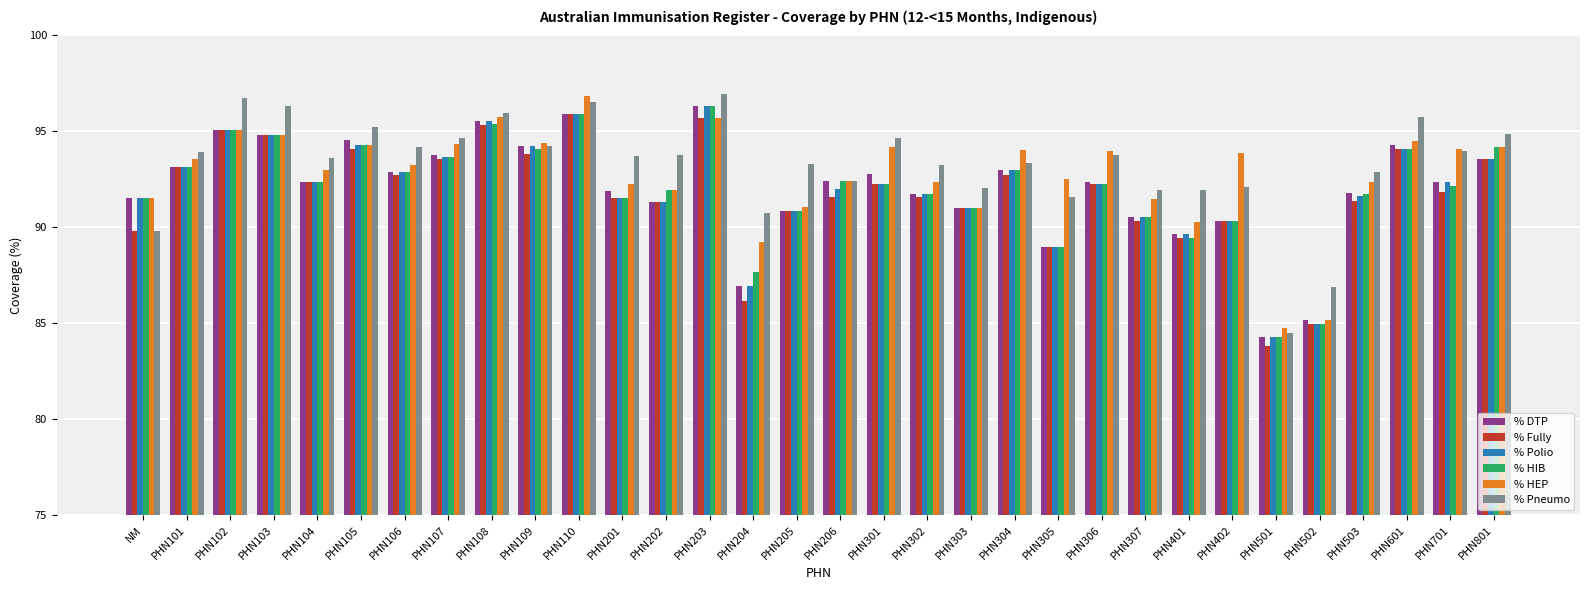

What is the value of the % HIB bar at the 20th from the left?

91.0